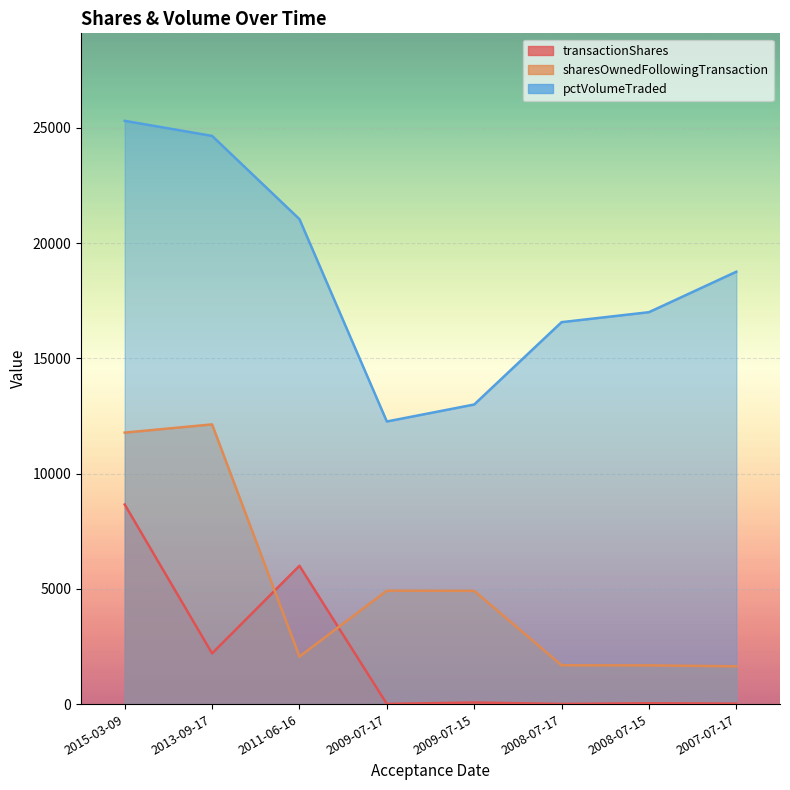

What is the difference between the maximum and minimum values in the pctVolumeTraded series?

13047